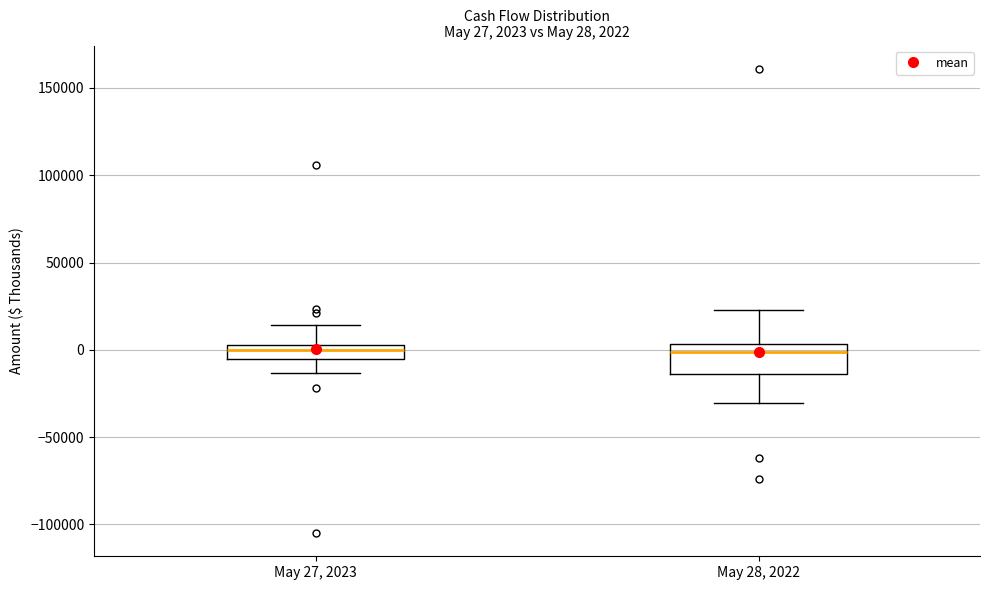

Which box is the tallest, from its lower edge to its upper edge?

May 28, 2022